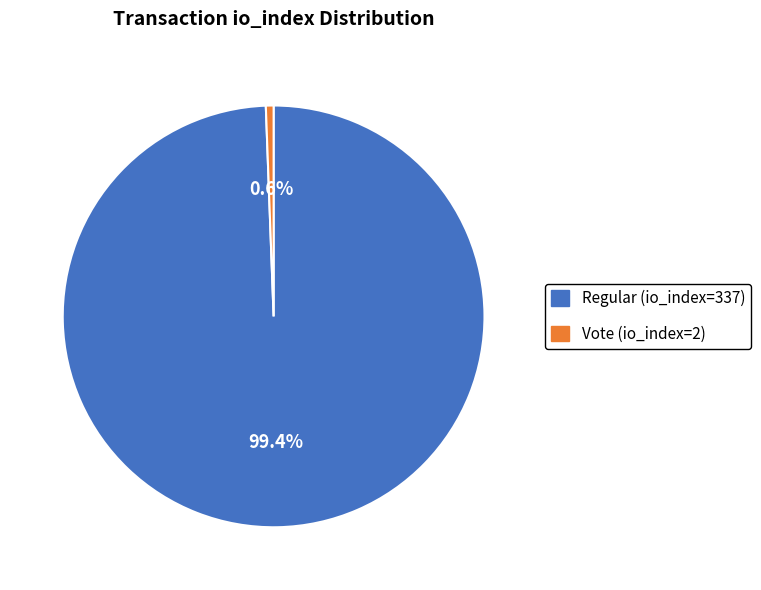

Is Regular (io_index=337) the majority of the pie?

Yes